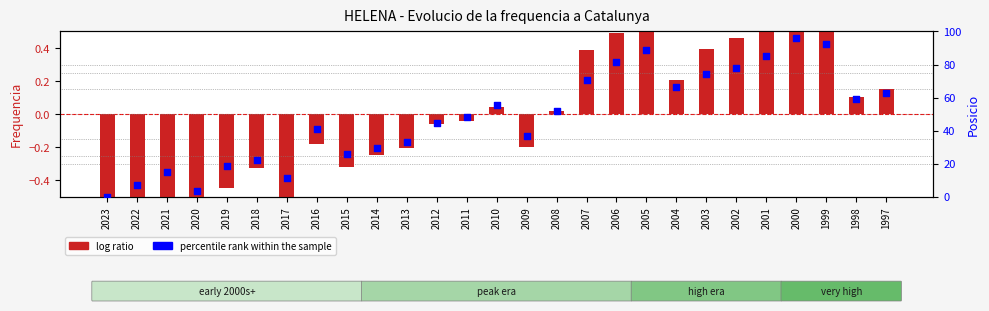

Is the value of log ratio at 2000 greater than the value of percentile rank within the sample at 2011?

No